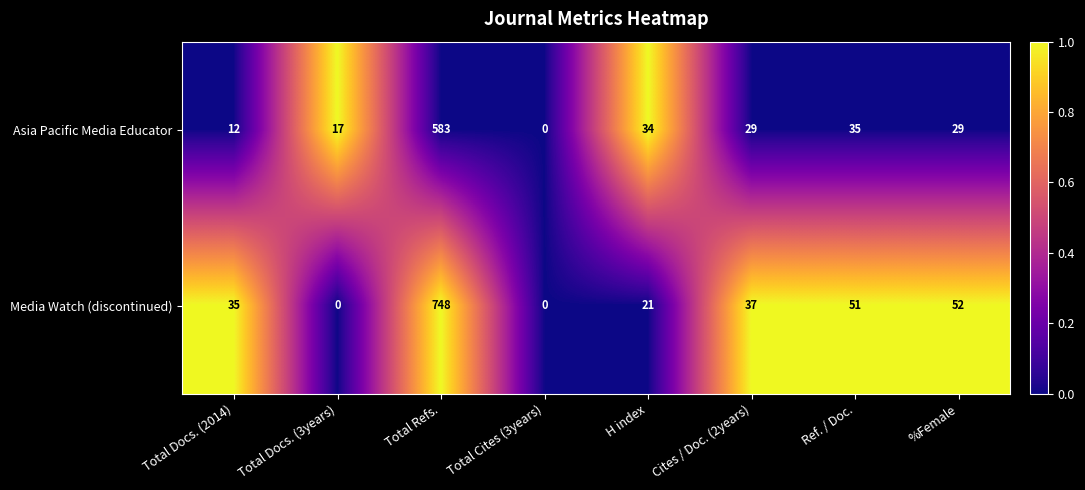

Reading left to right, what are all the values shown in this chart?

Asia Pacific Media Educator: 12	17	583	0	34	29	35	29
Media Watch (discontinued): 35	0	748	0	21	37	51	52